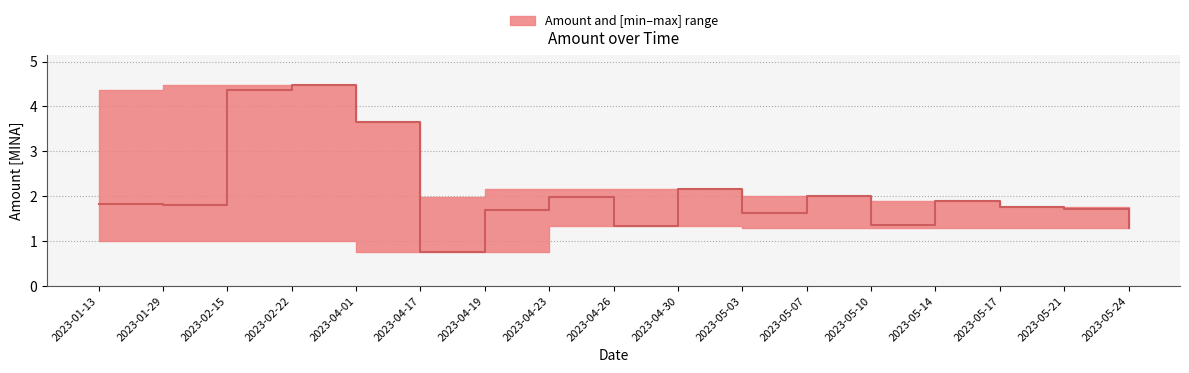

True or false: the data has more than 1 interior local peaks.

True